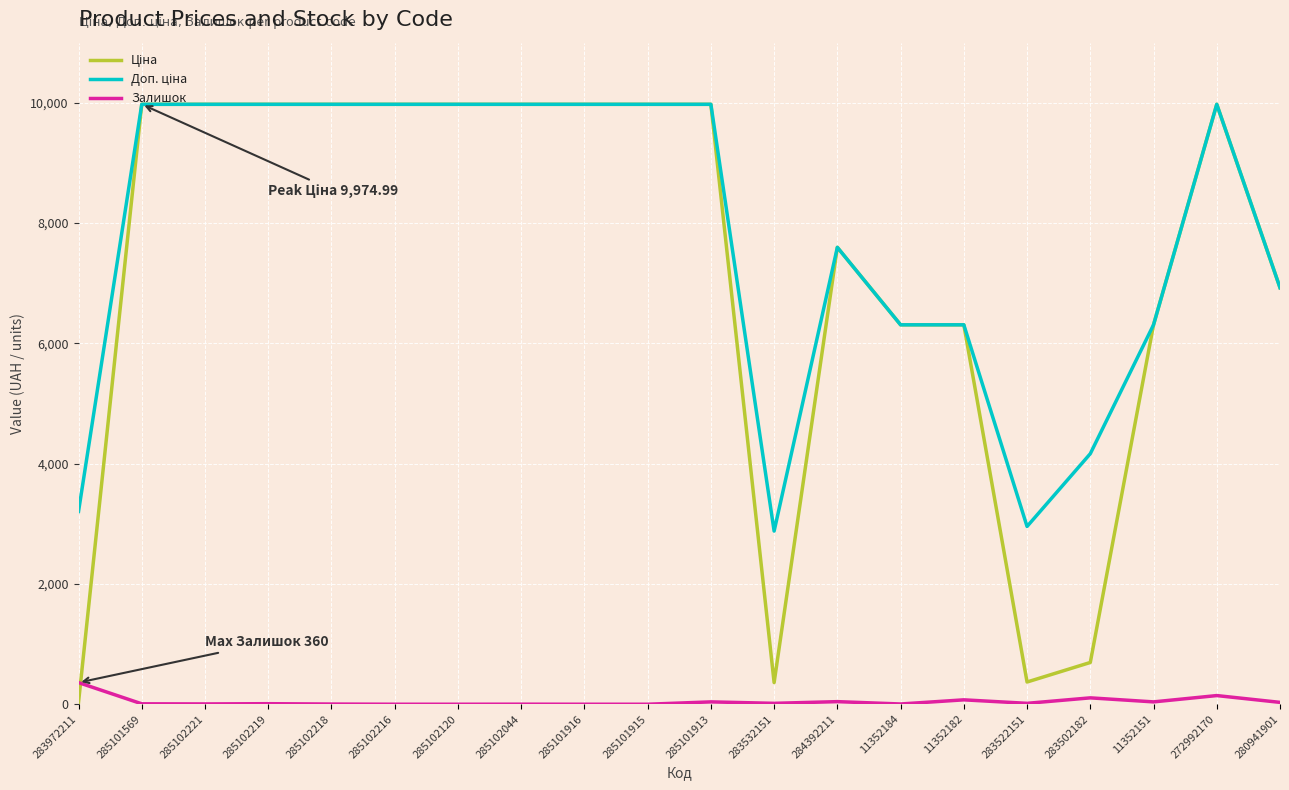

Is it true that Залишок equals 31.0 at 280941901?

True